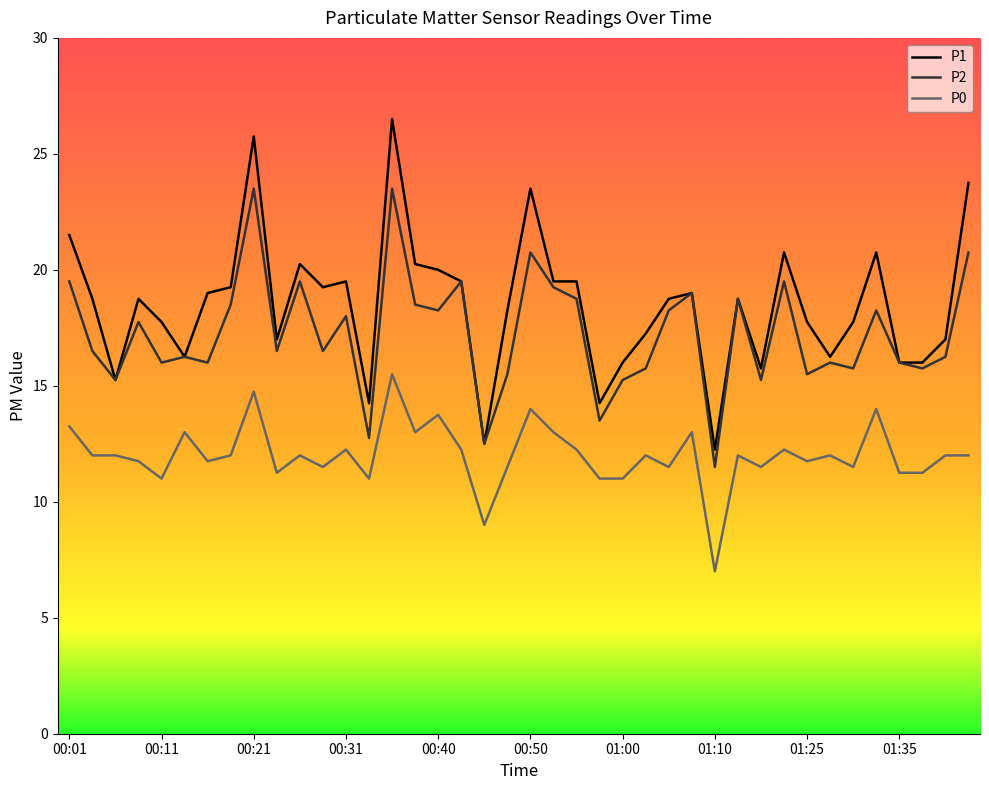

True or false: P1 and P0 intersect in this chart.

False